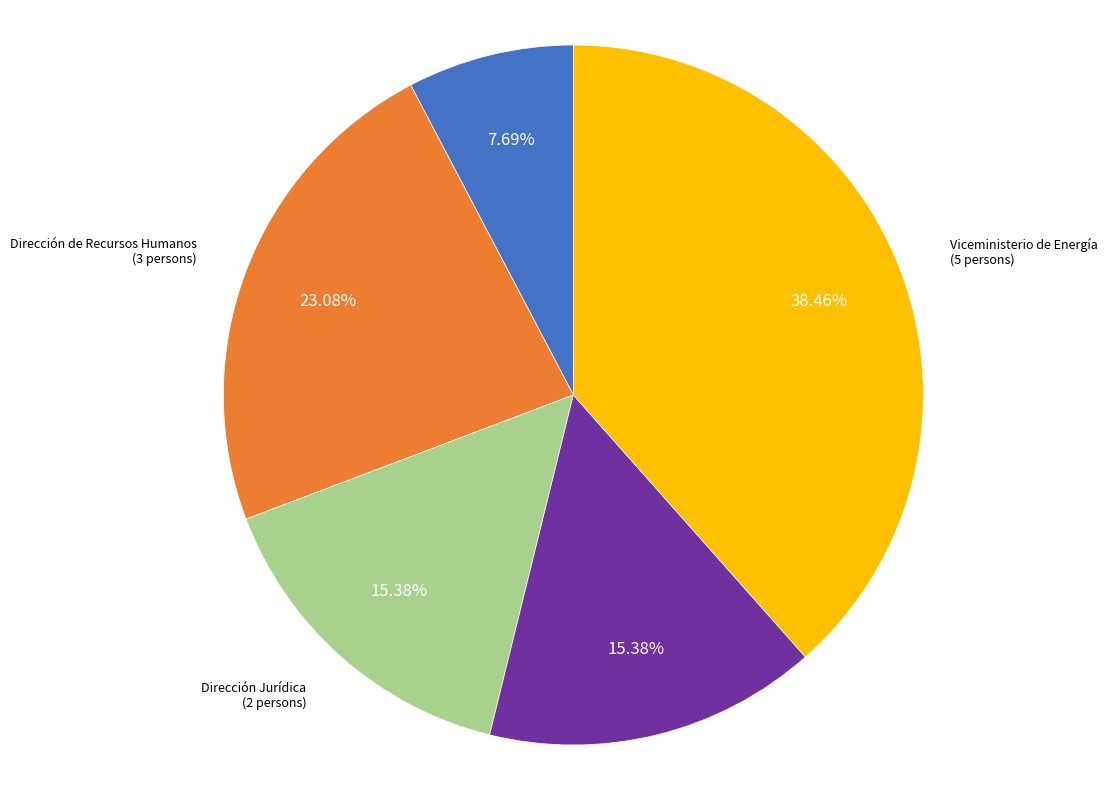

How many segments does this pie chart have?

5